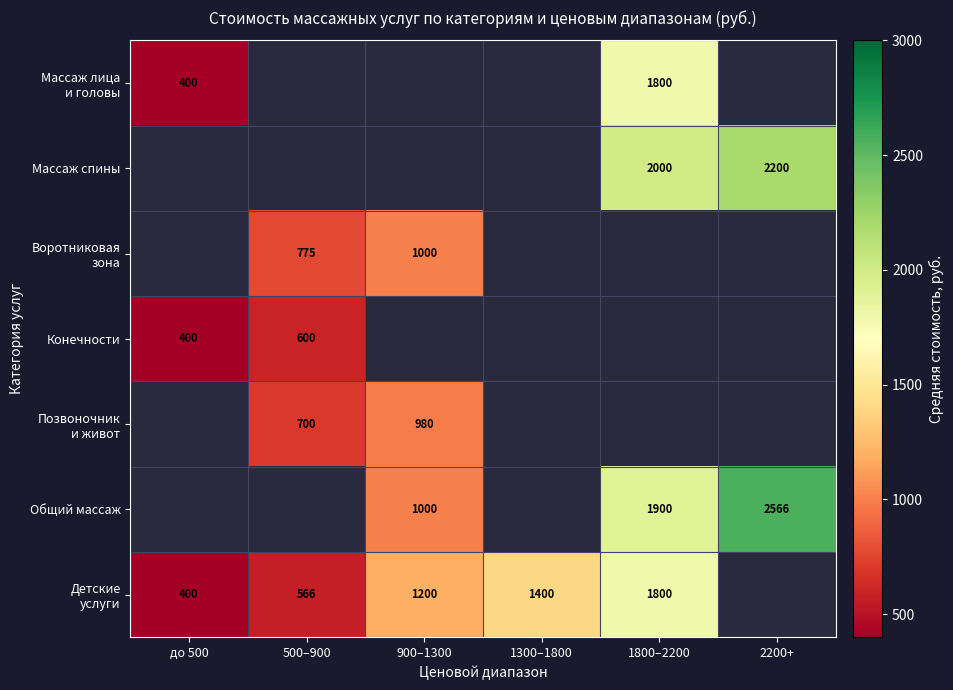

The Общий массаж series shows 682 at 1800–2200. True or false?

False